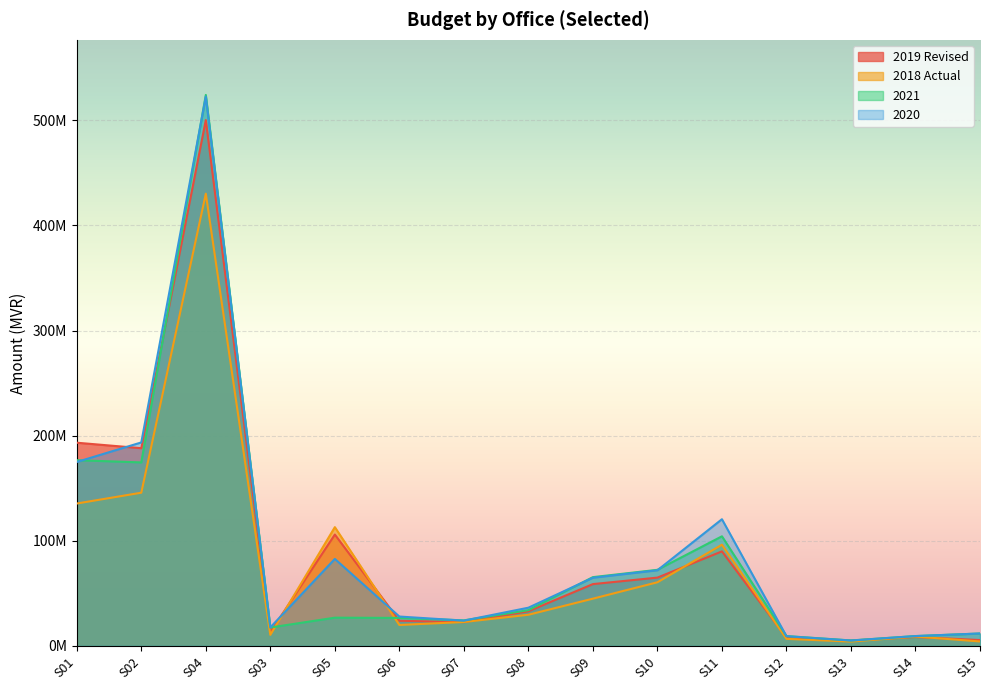

How many data points in 2019 Revised are less than 33032504?

7